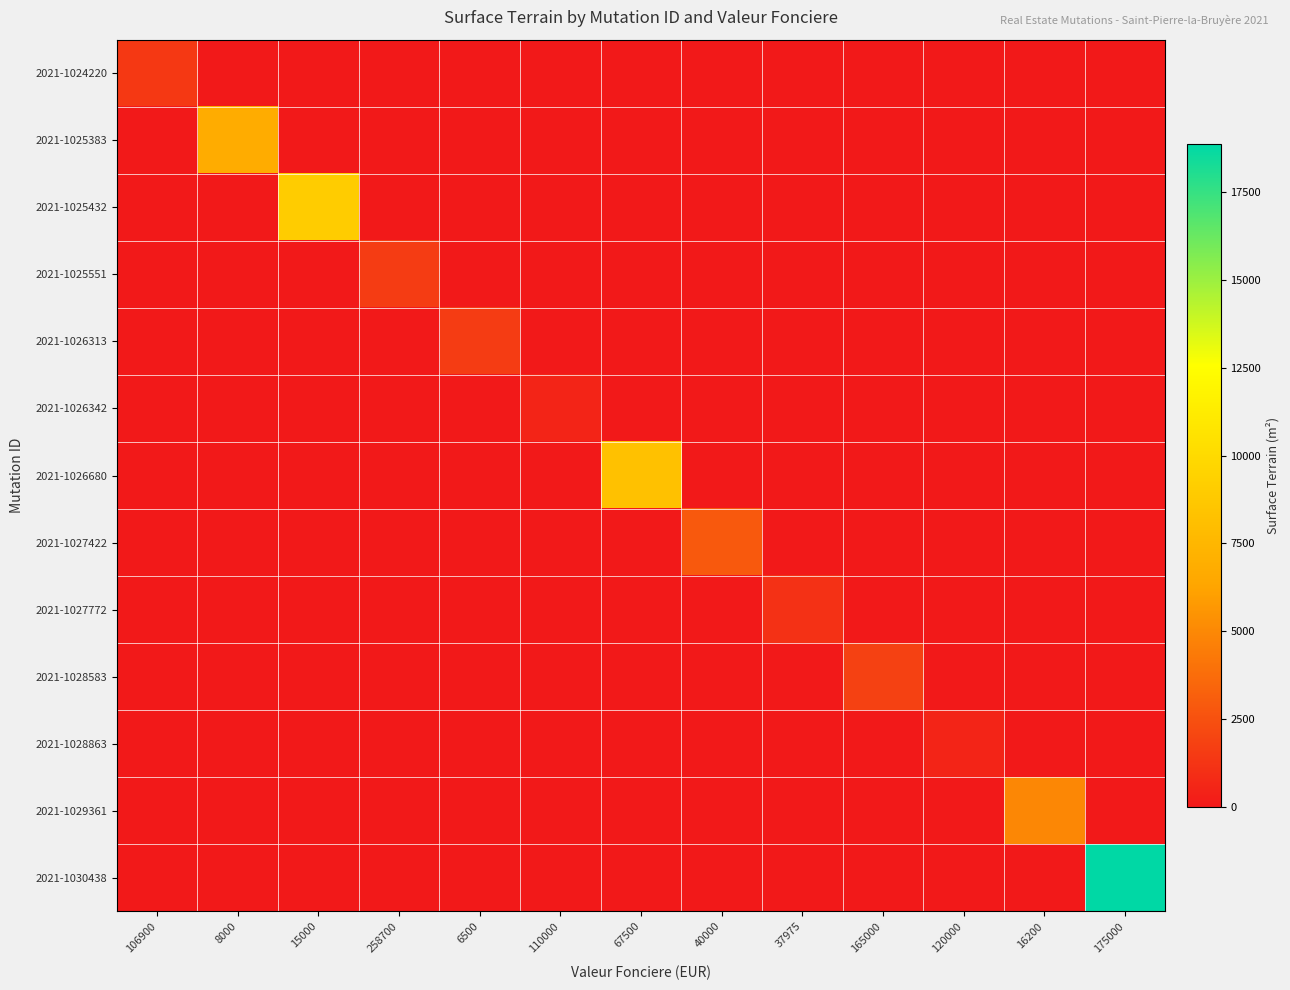

Which series has the largest total across all categories?

2021-1030438